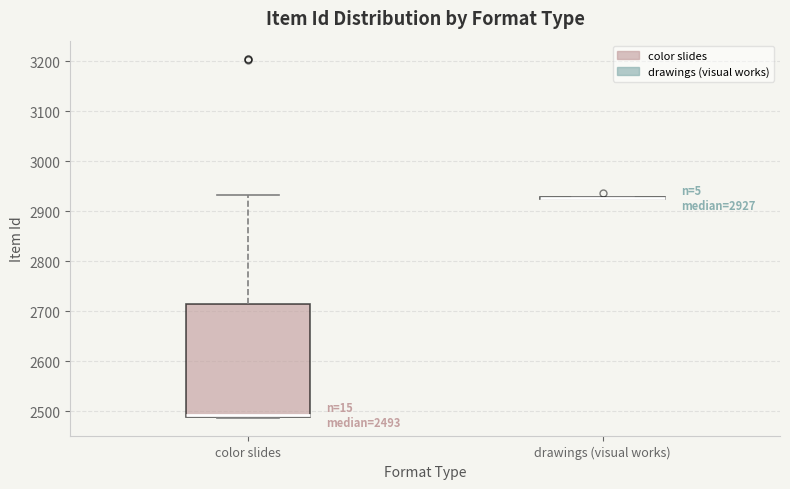

Comparing the boxes themselves (not the whiskers), which one is the tallest?

color slides